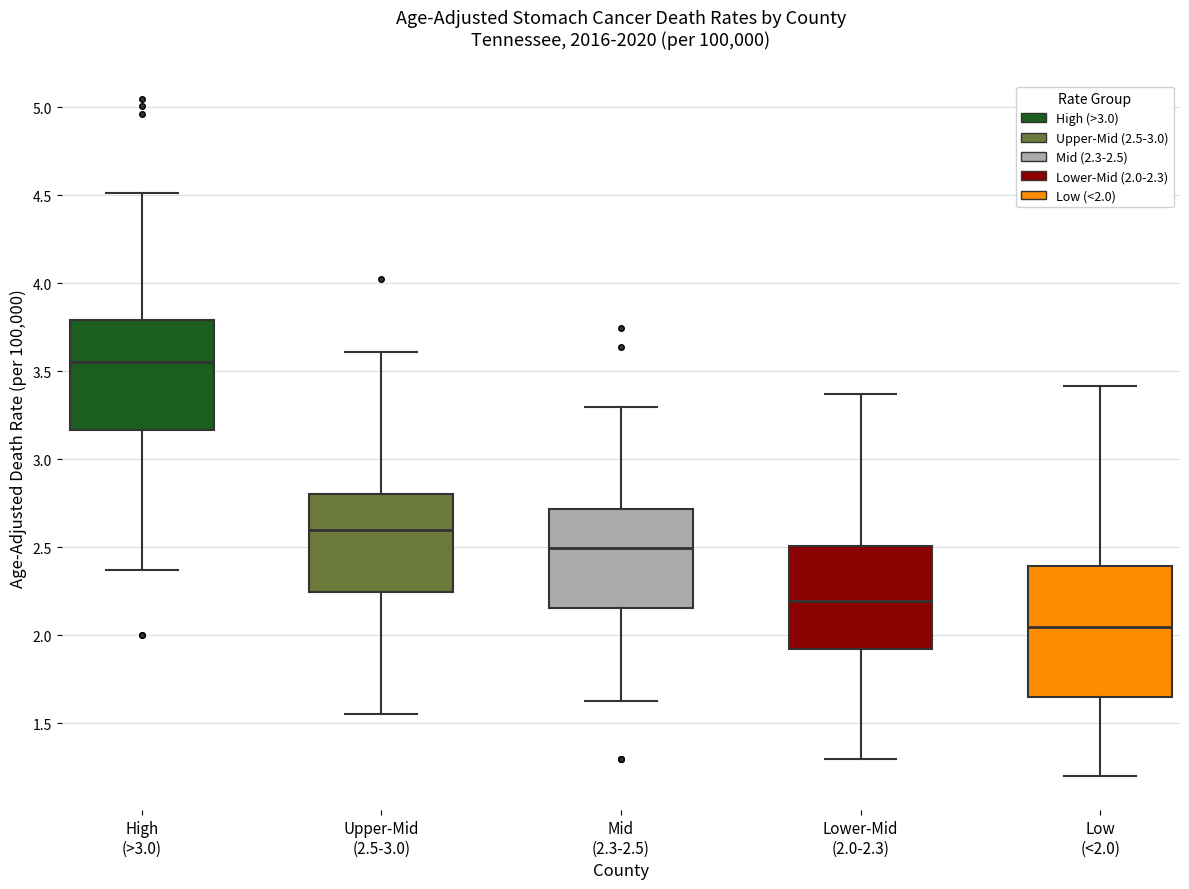

Which box is the tallest, from its lower edge to its upper edge?

Low (<2.0)